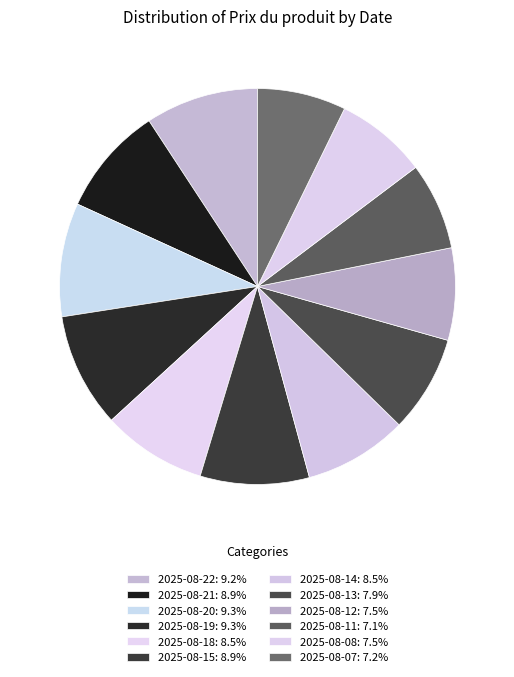

To the nearest percent, what is the average slice percentage?

8%